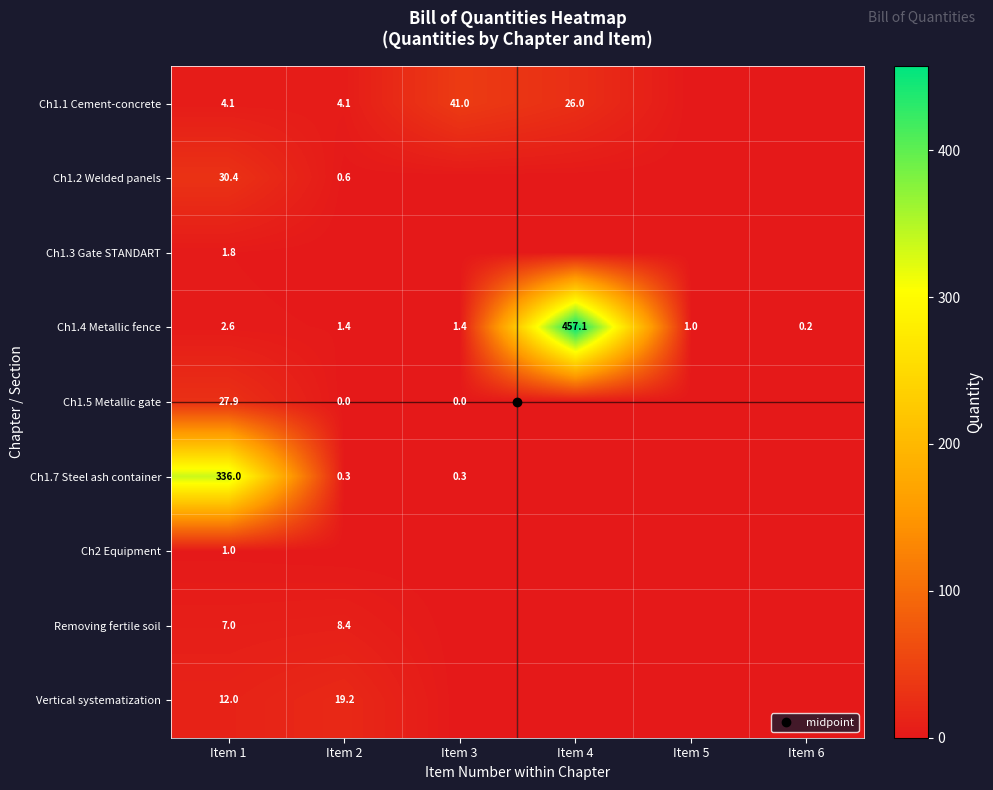

Where is Ch2 Equipment nearest to the value 0?

Item 2